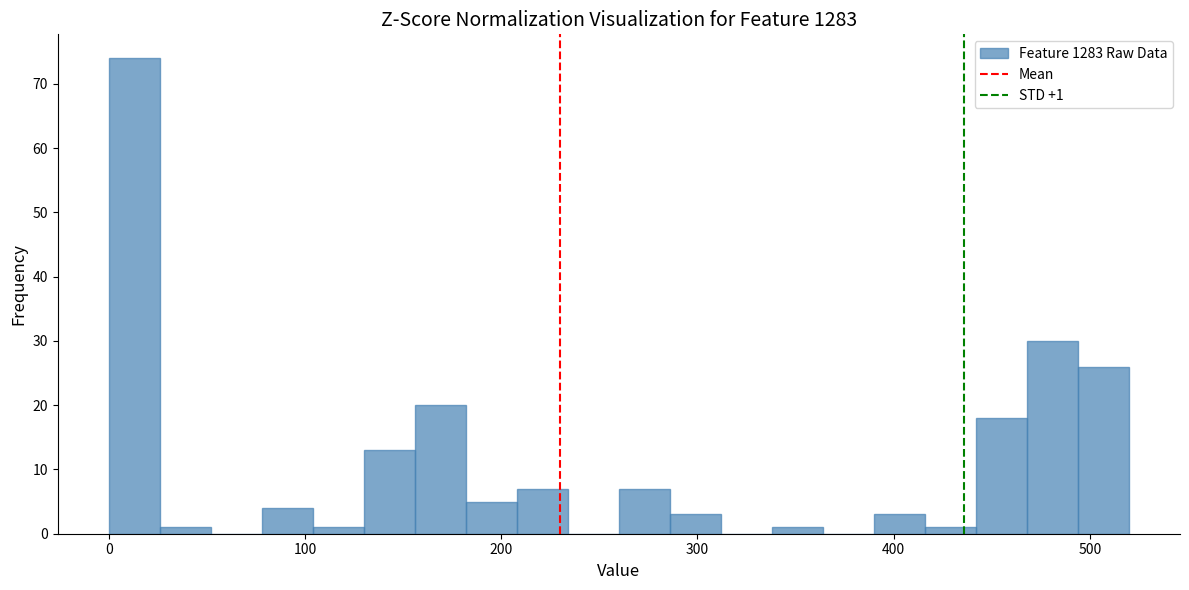

Read against the x-axis, roughly where is the centre of the tallest bar?

10